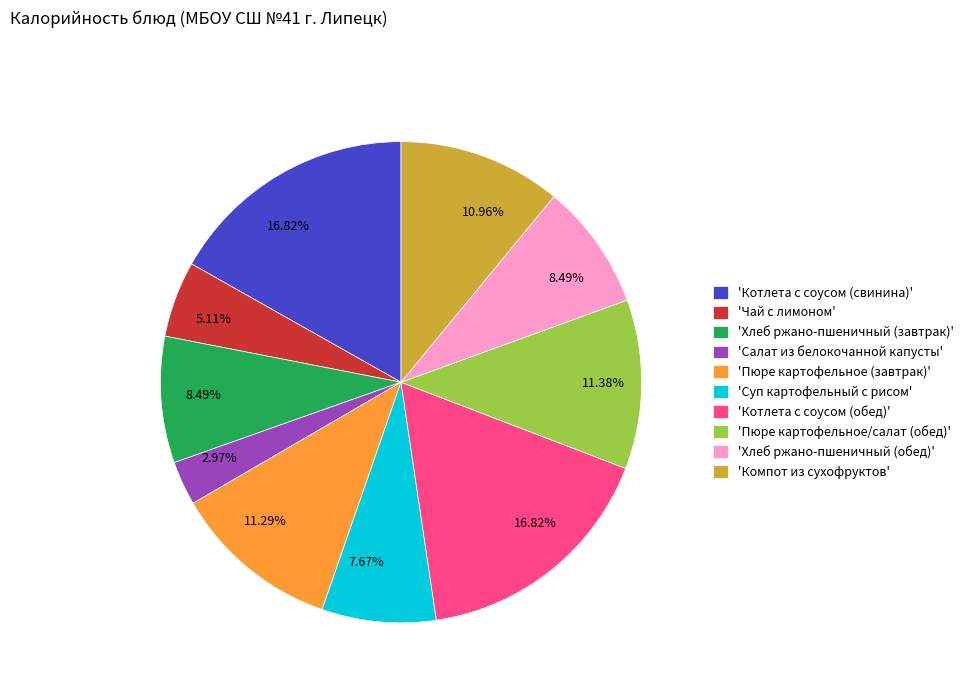

Does any single category account for the majority?

No